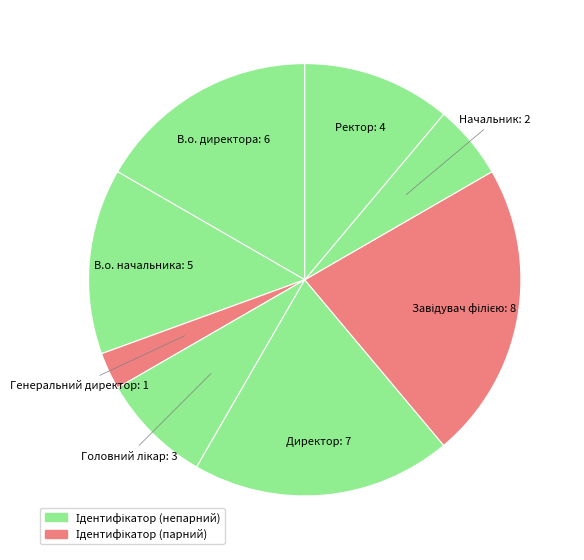

The В.о. директора slice represents 17% of the pie. True or false?

True